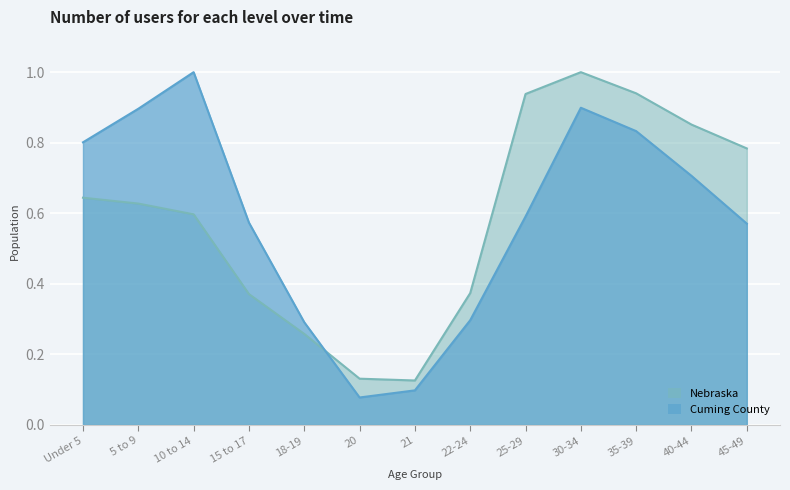

What is the value of the Nebraska point at the 6th from the left?

0.1